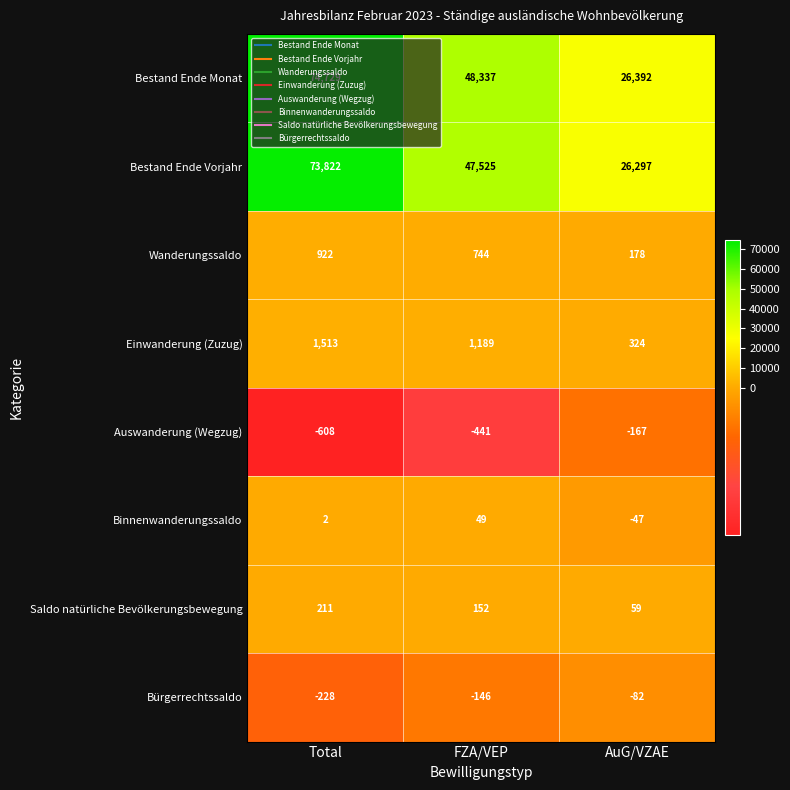

At which label is Einwanderung (Zuzug) closest to 918?

FZA/VEP